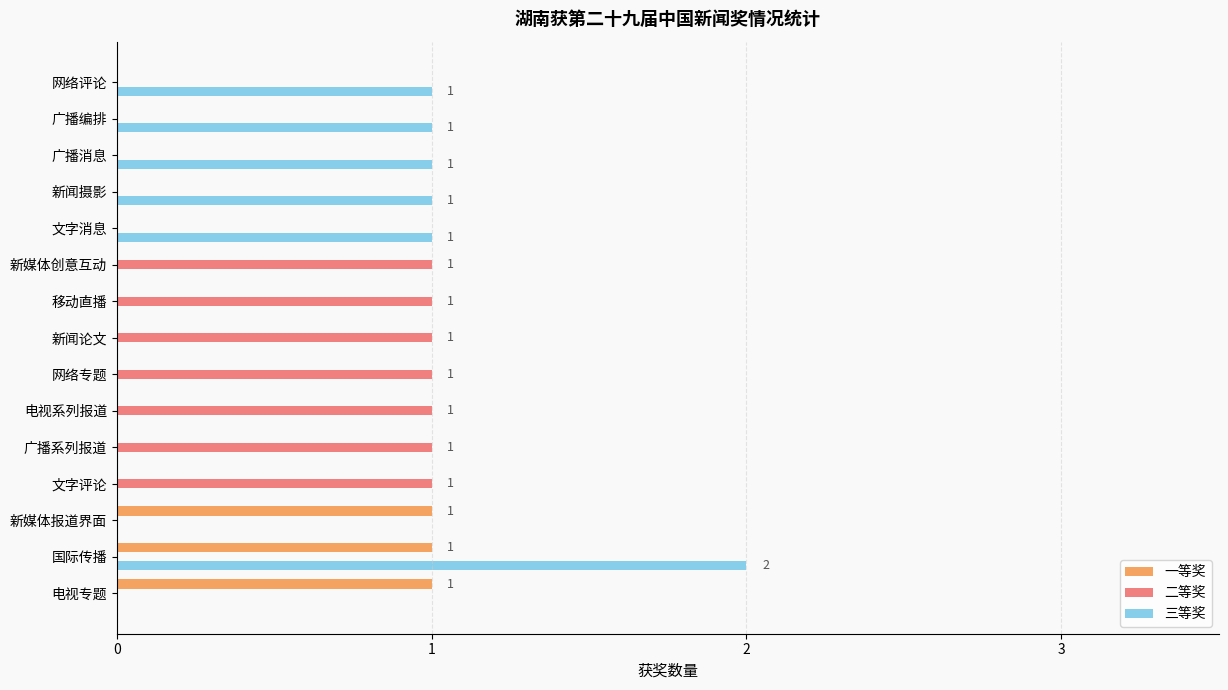

What is the maximum value shown in the chart?

2